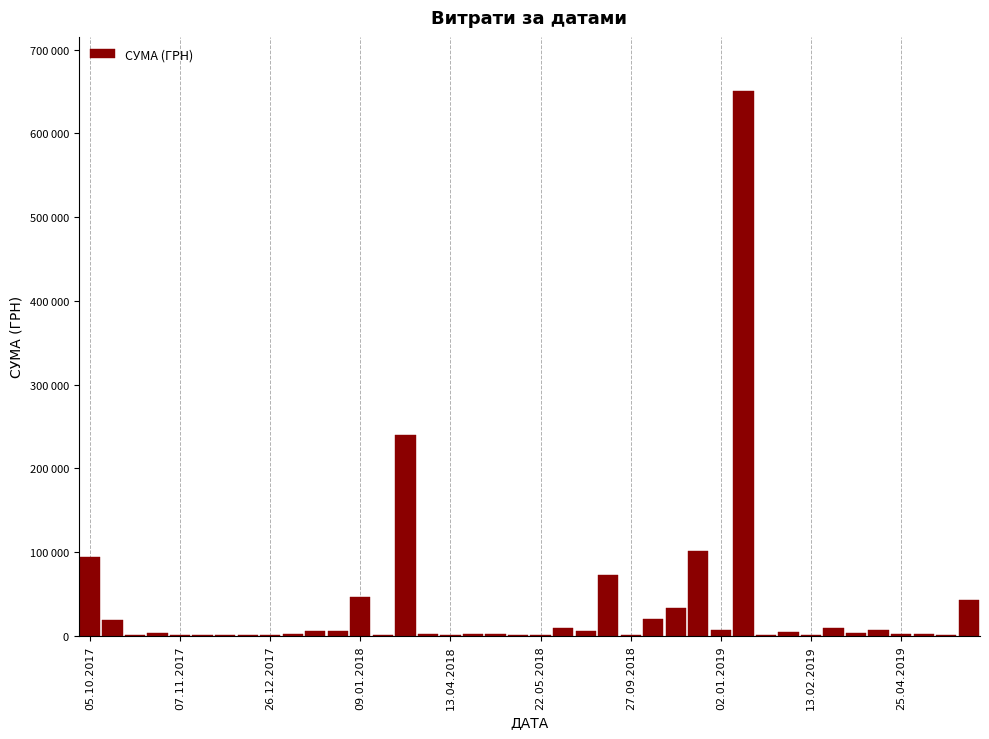

What is the sum of all values?

1411778.0